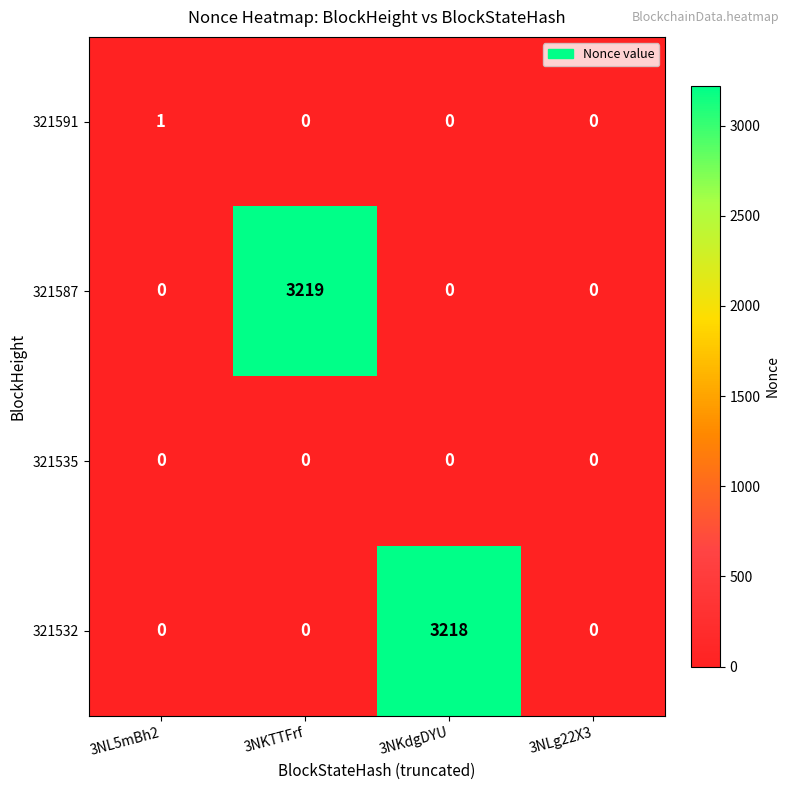

What is the difference between the highest and lowest values at 3NL5mBh2?

1